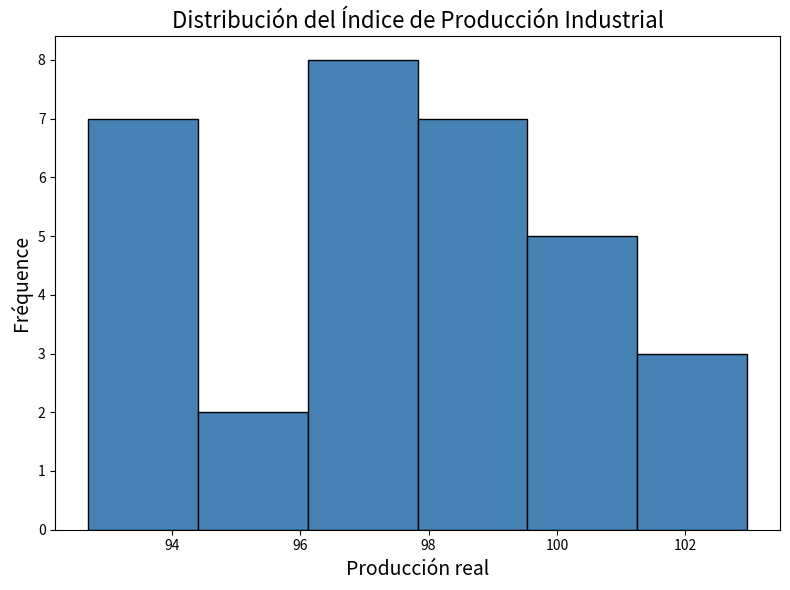

Reading left to right, list every bar in this chart as the range it spans on the x-axis followed by its height. Neither the bar edges nor the heights are printed on the chart, so give them approximately, as read against the axes.

92.6 to 94.4: 7
94.4 to 96.2: 2
96.2 to 97.8: 8
97.8 to 99.6: 7
99.6 to 101.2: 5
101.2 to 103.0: 3